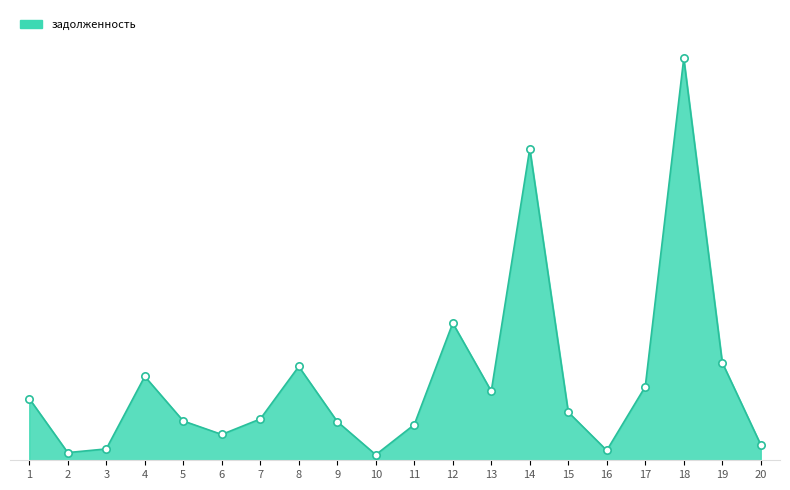

Approximately how many times larger is the value at 17 compared to 10?

13.3